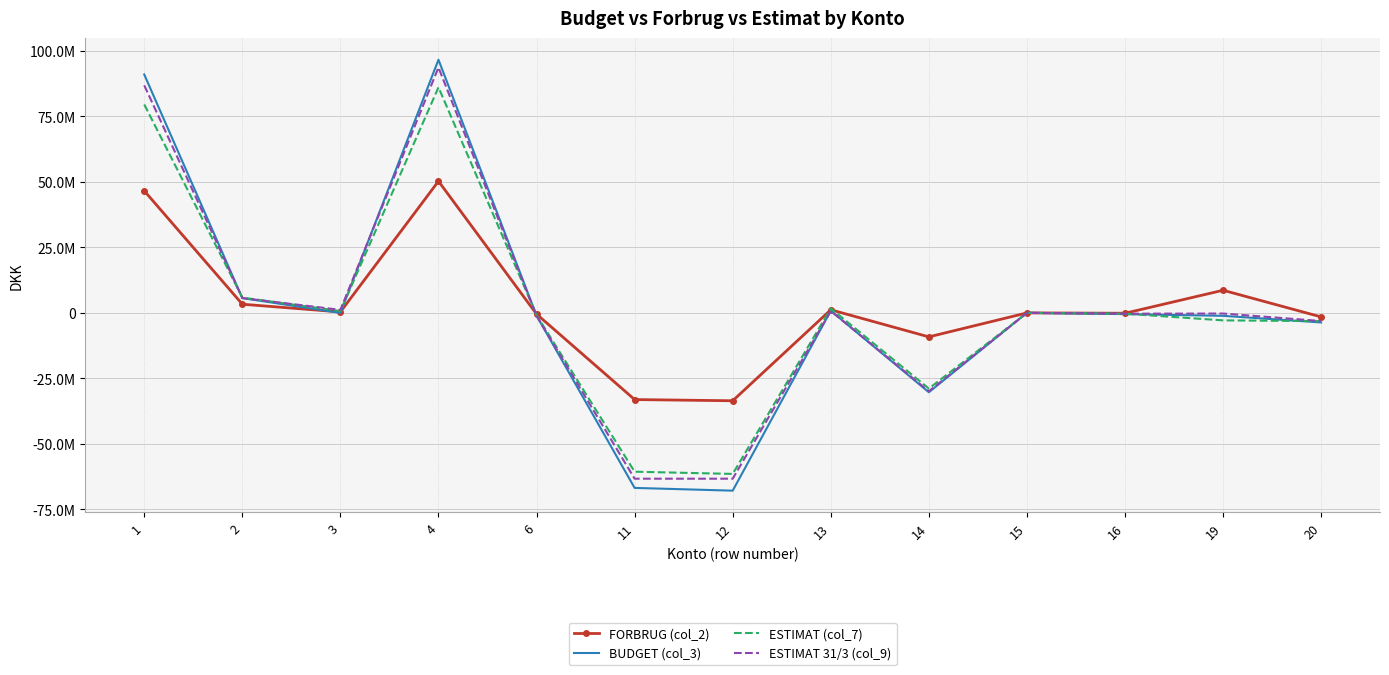

What are all the series names shown in the legend?

FORBRUG (col_2), BUDGET (col_3), ESTIMAT (col_7), ESTIMAT 31/3 (col_9)